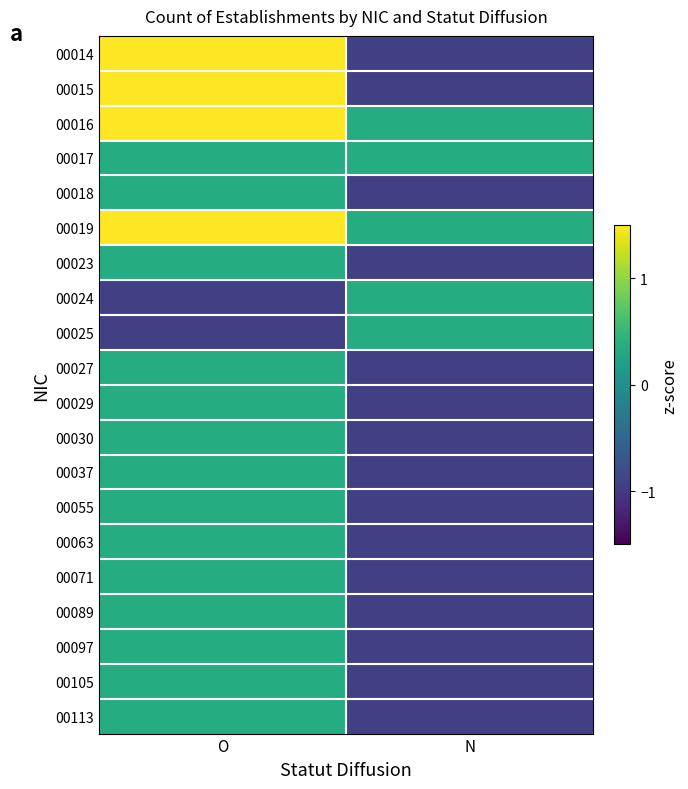

What is the difference between the highest and lowest values at N?

1.3